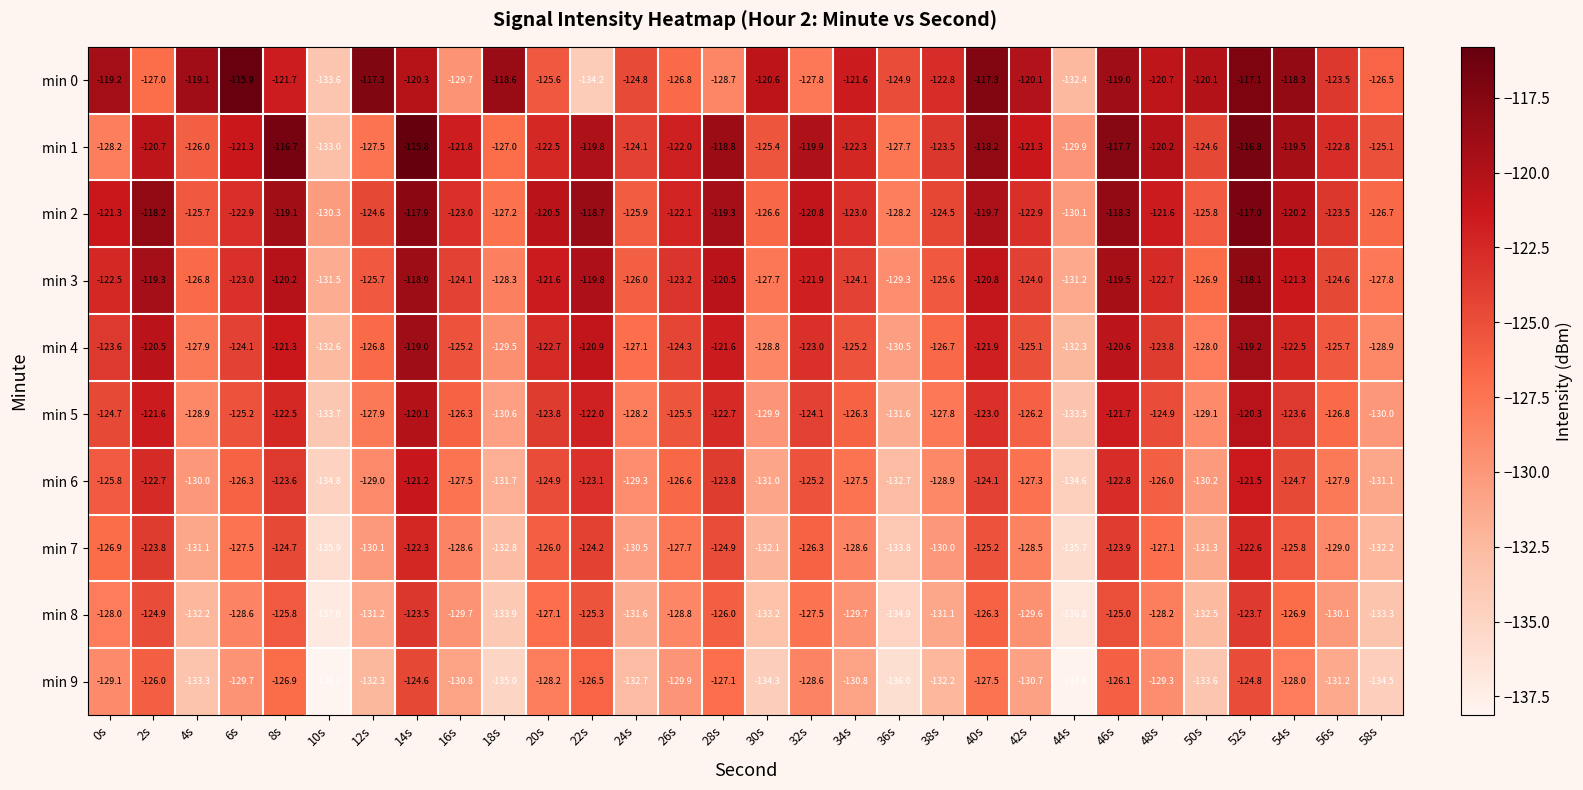

What is the sum of all min 3 values?

-3716.9